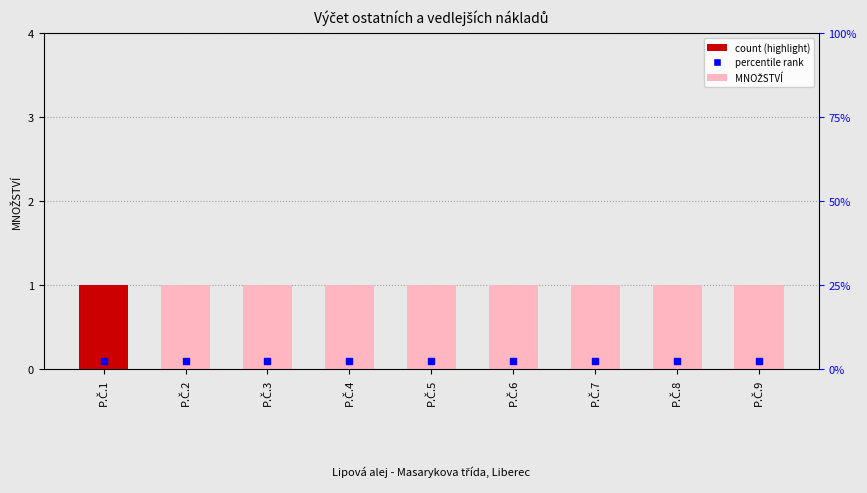

What are all the series names shown in the legend?

MNOŽSTVÍ, percentile rank